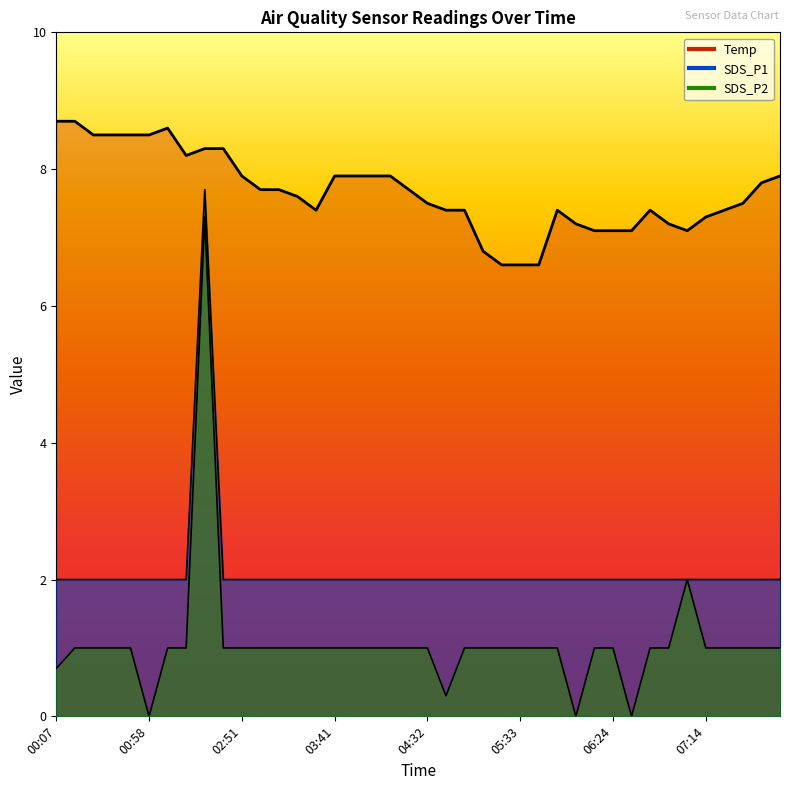

In SDS_P1, how many points are higher than both neighbors (excluding endpoints)?

1